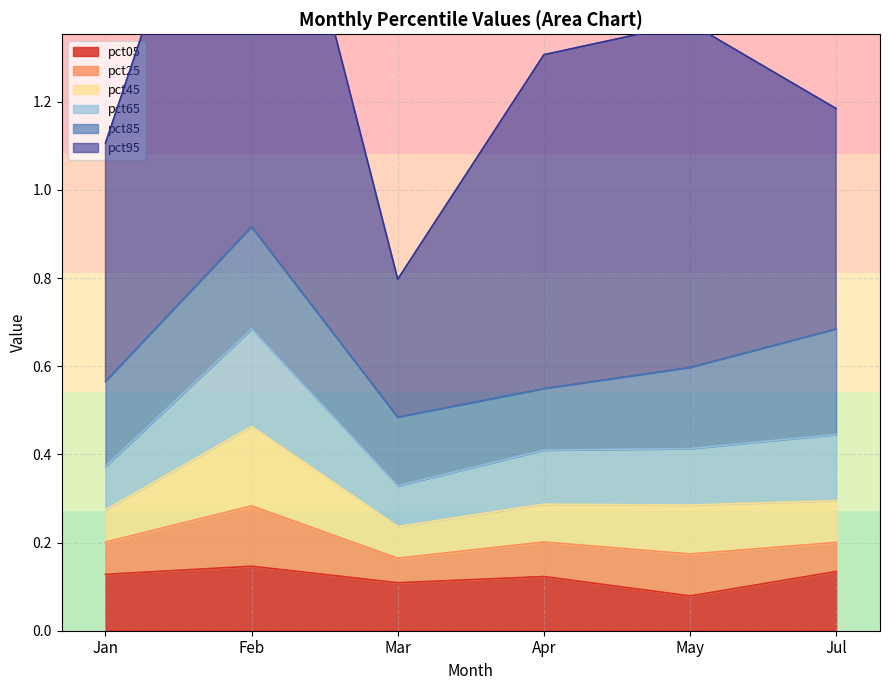

At which category does the chart reach its peak across all series?

Feb